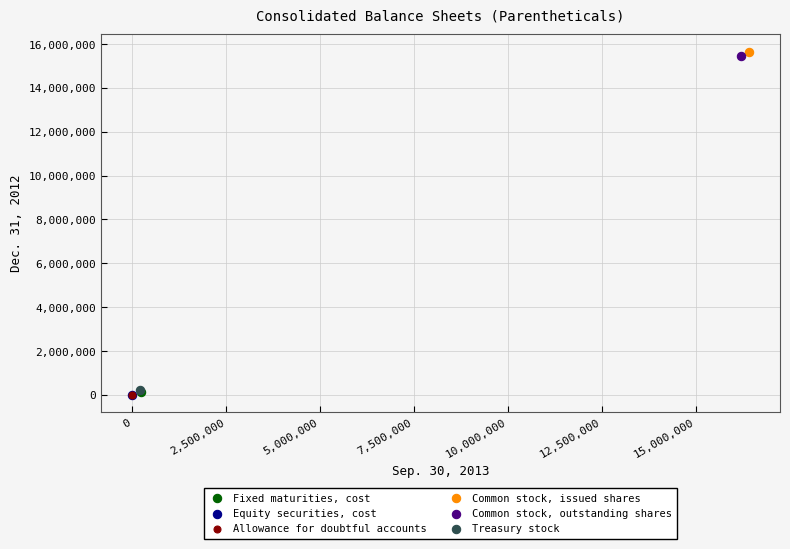

What are all the series names shown in the legend?

Fixed maturities, cost, Equity securities, cost, Allowance for doubtful accounts, Common stock, issued shares, Common stock, outstanding shares, Treasury stock